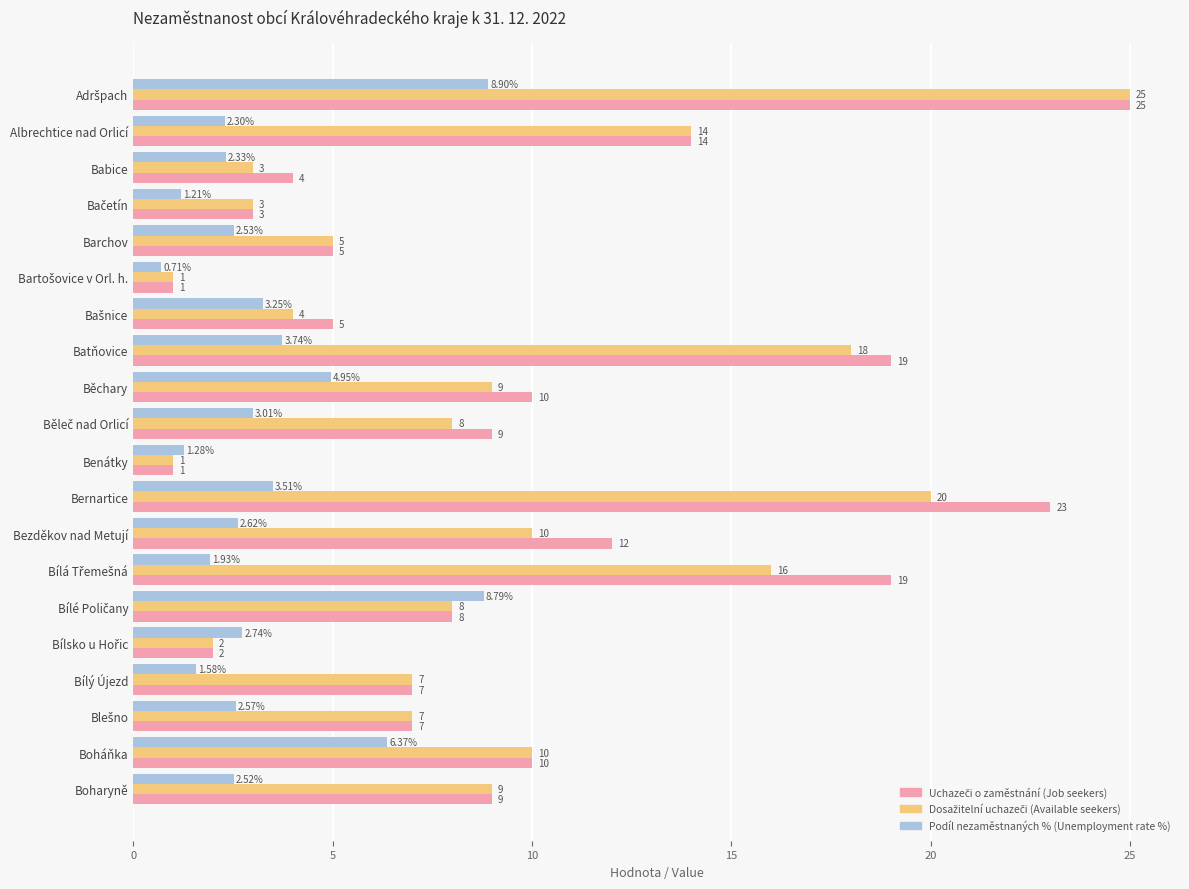

At which label is Podíl nezaměstnaných % (Unemployment rate %) closest to 4?

Batňovice